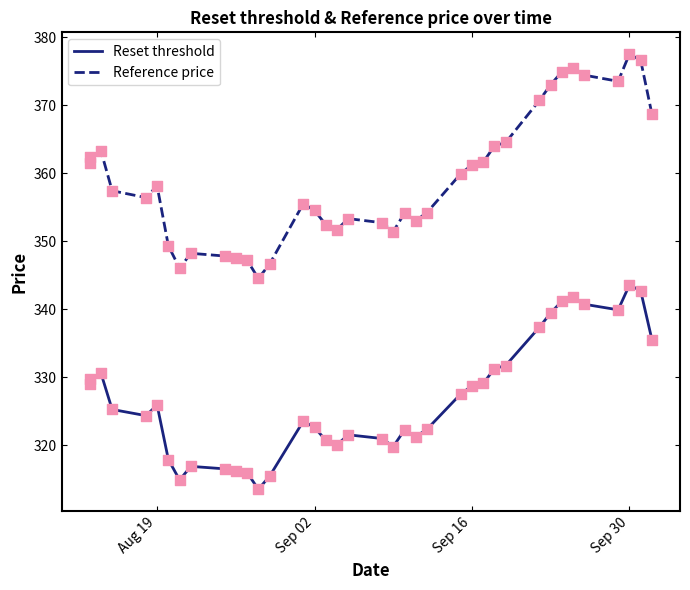

Which series has the widest spread of Y values?

Reference price